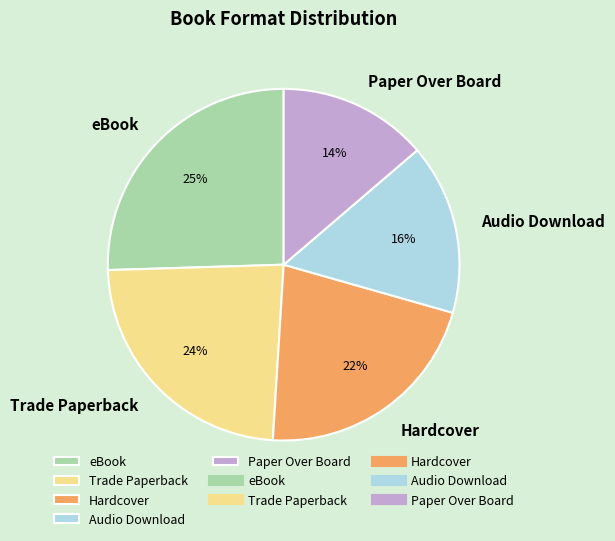

Between Paper Over Board and Hardcover, which is larger?

Hardcover